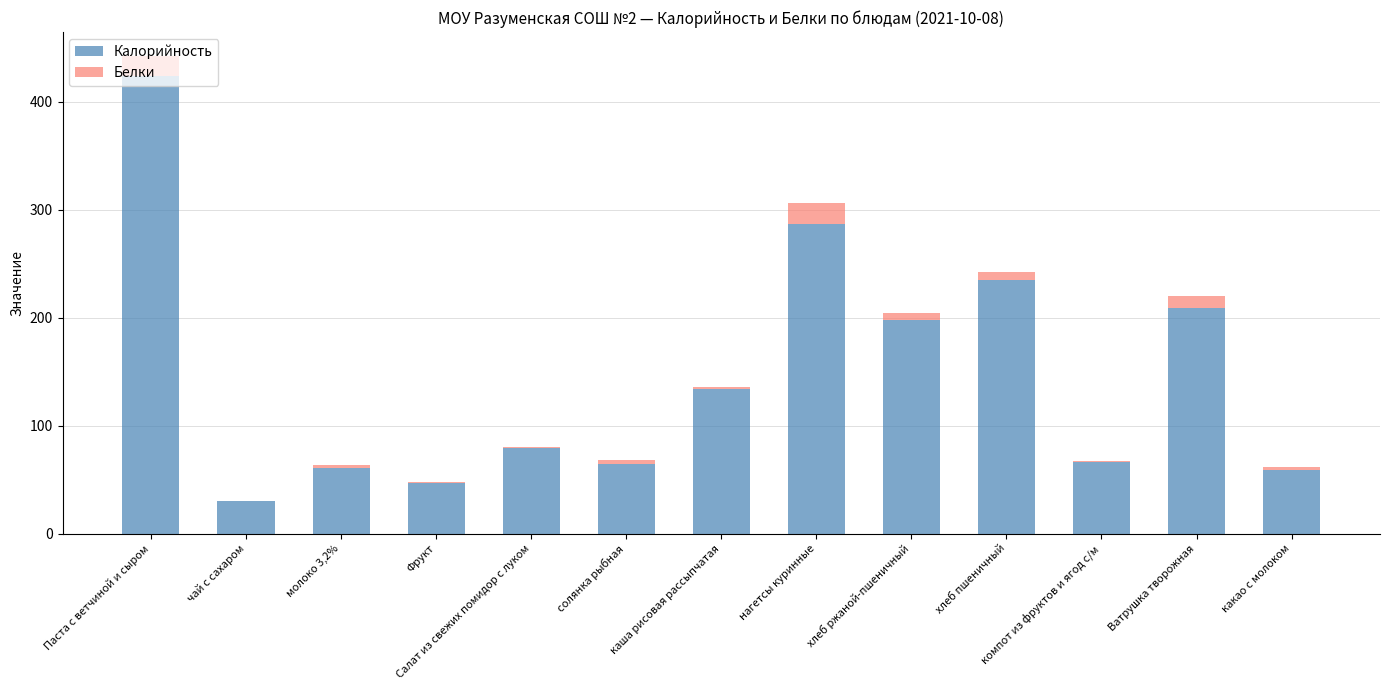

What is the total value across all series at каша рисовая рассыпчатая?

136.1